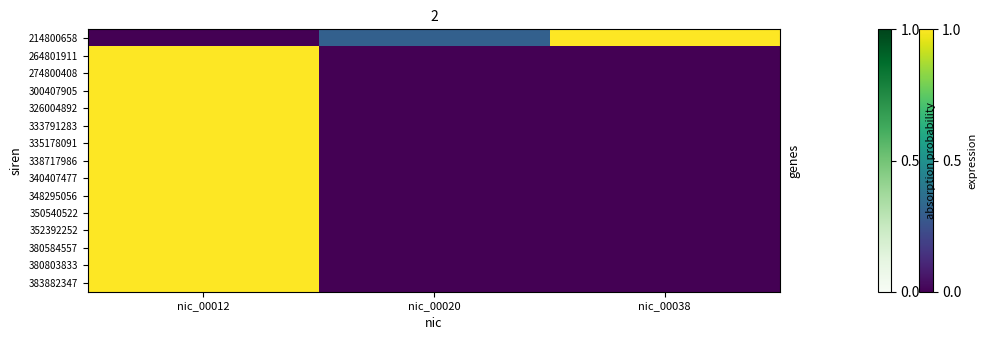

At how many categories does at least one series exceed 0?

3